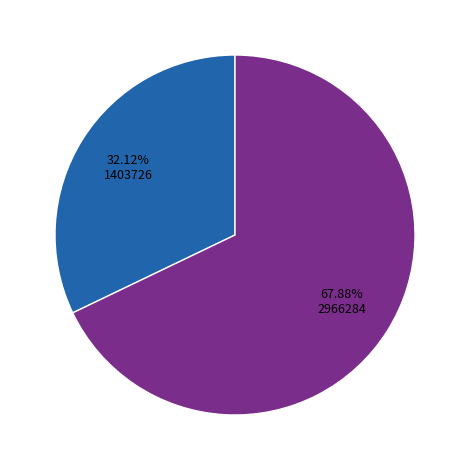

Does any single category account for the majority?

Yes